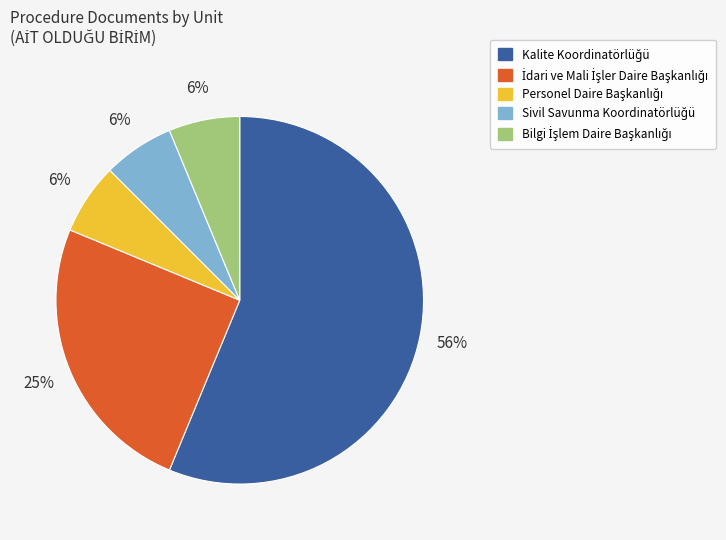

How many segments does this pie chart have?

5